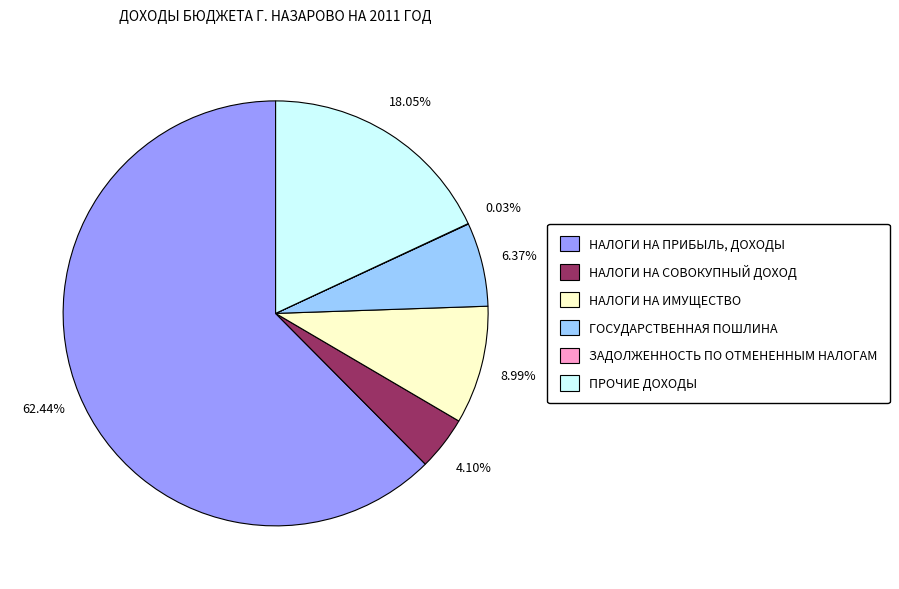

Which has a higher value, НАЛОГИ НА ПРИБЫЛЬ, ДОХОДЫ or ГОСУДАРСТВЕННАЯ ПОШЛИНА?

НАЛОГИ НА ПРИБЫЛЬ, ДОХОДЫ